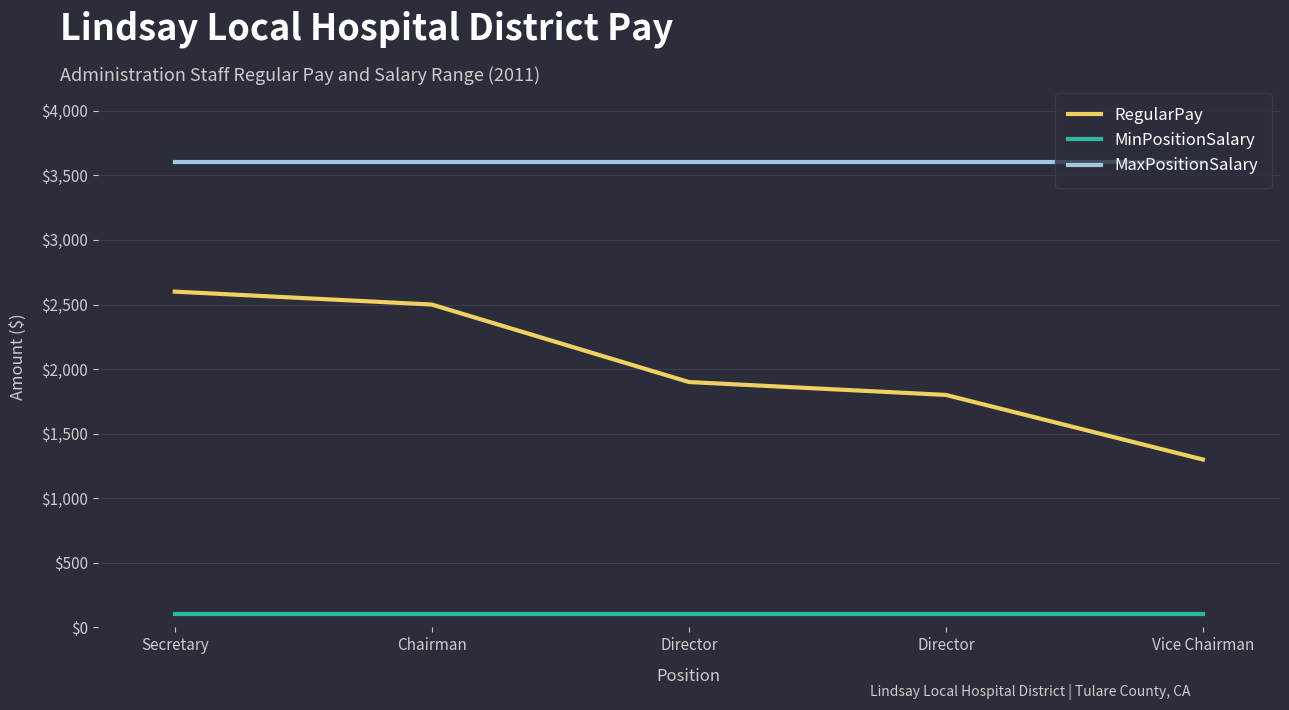

What are all the series names shown in the legend?

RegularPay, MinPositionSalary, MaxPositionSalary